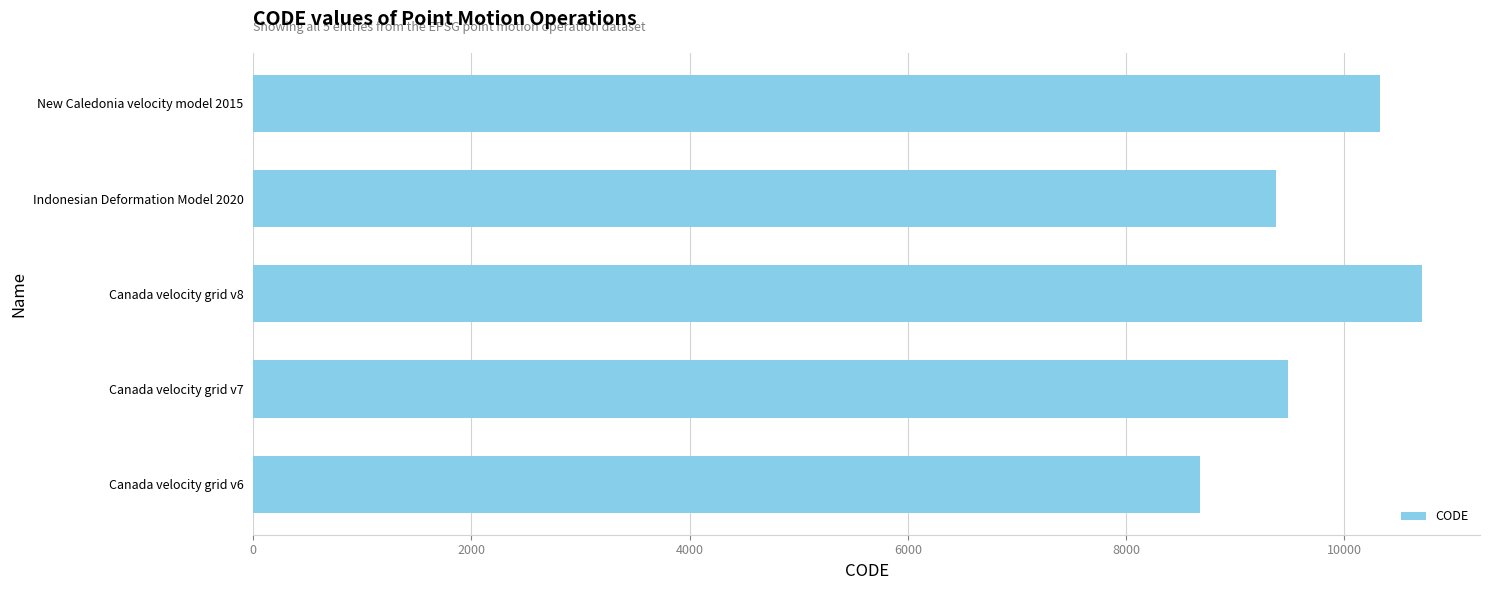

List the labels in order of value, smallest first.

Canada velocity grid v6, Indonesian Deformation Model 2020, Canada velocity grid v7, New Caledonia velocity model 2015, Canada velocity grid v8